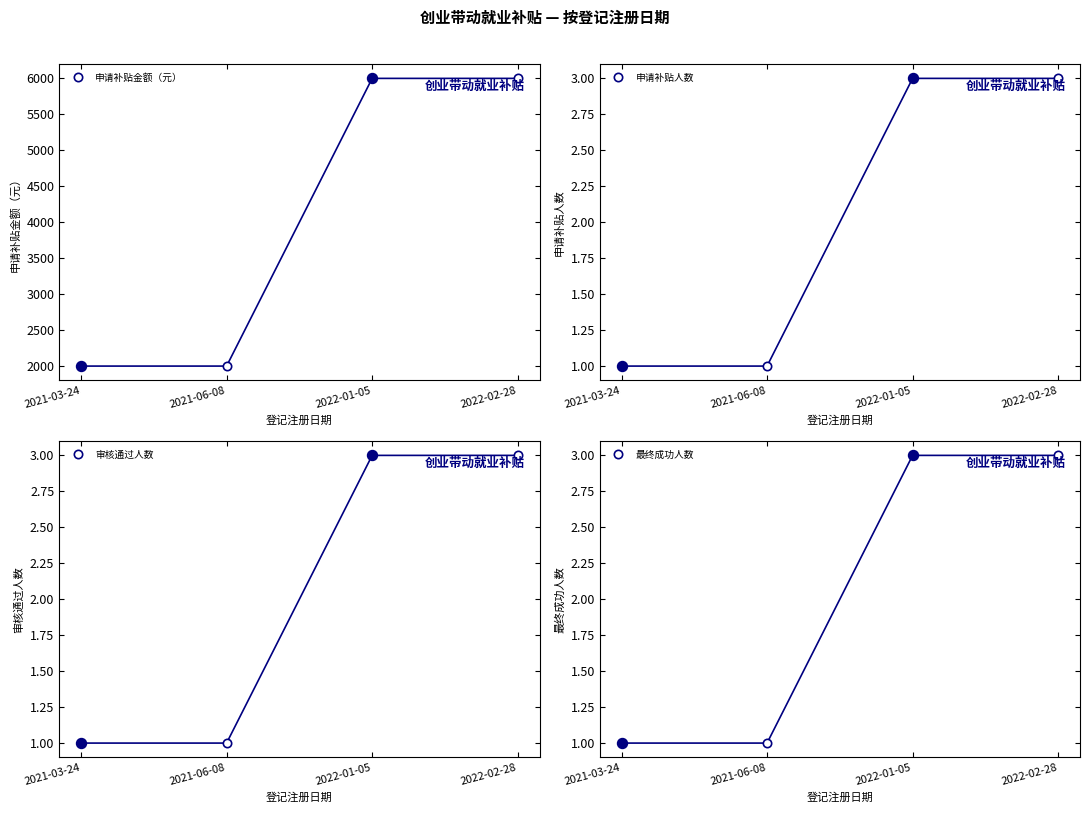

Which category has the highest value in the 申请补贴金额（元） series?

2022-01-05